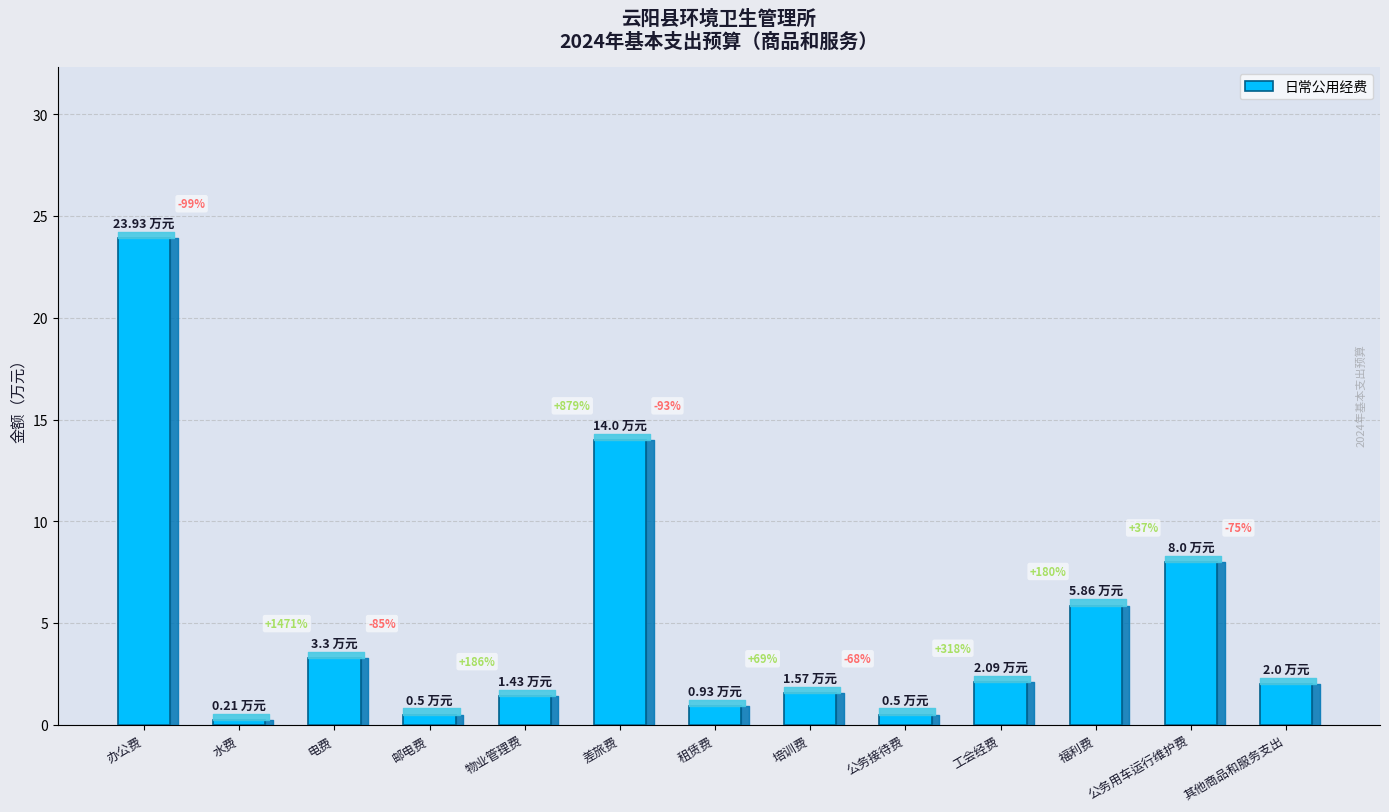

What is the sum of the values at 公务接待费 and 公务用车运行维护费?

8.5